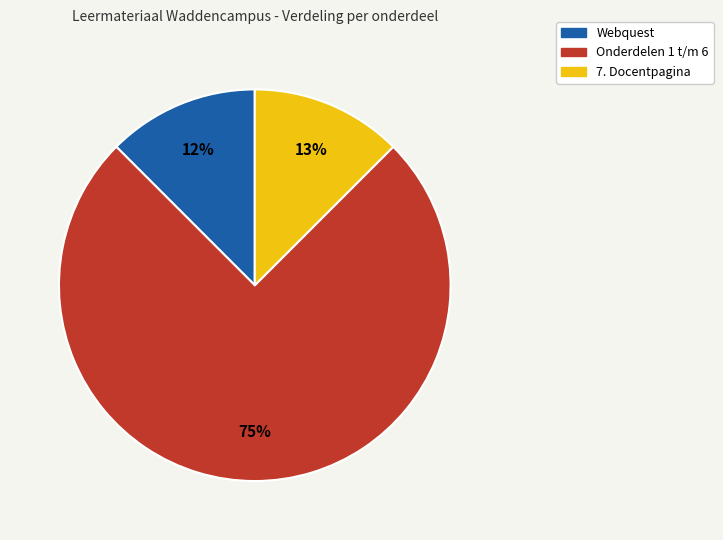

To the nearest percent, what is the average slice percentage?

33%